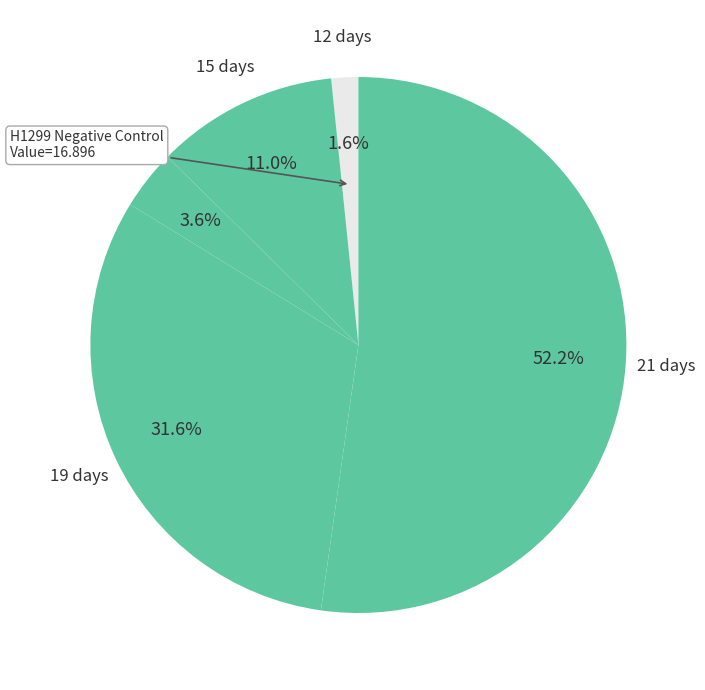

Combined, what portion of the pie is 12 days and 19 days?

33.2%